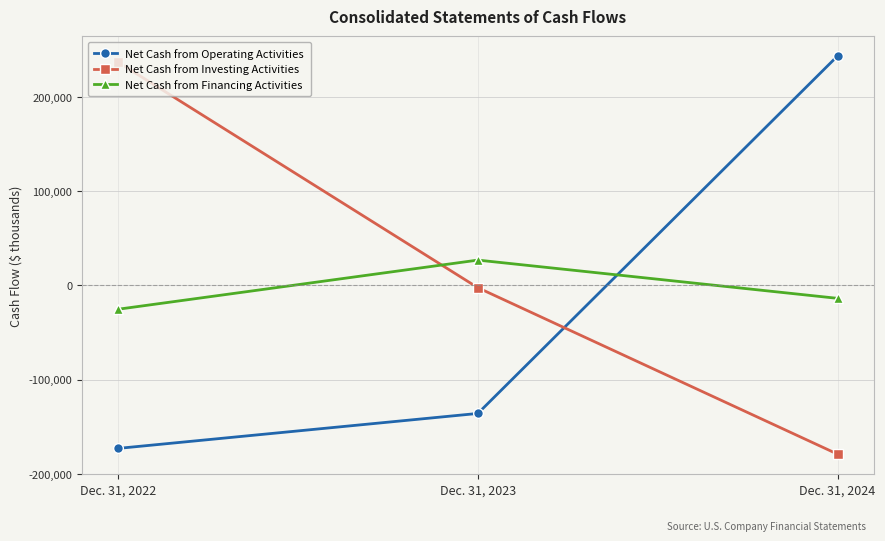

Rank the categories by Net Cash from Investing Activities value from highest to lowest.

Dec. 31, 2022, Dec. 31, 2023, Dec. 31, 2024